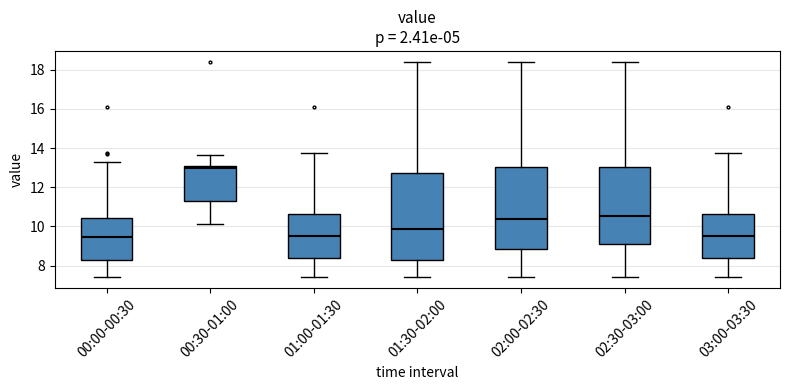

Which box has the highest median line?

00:30-01:00